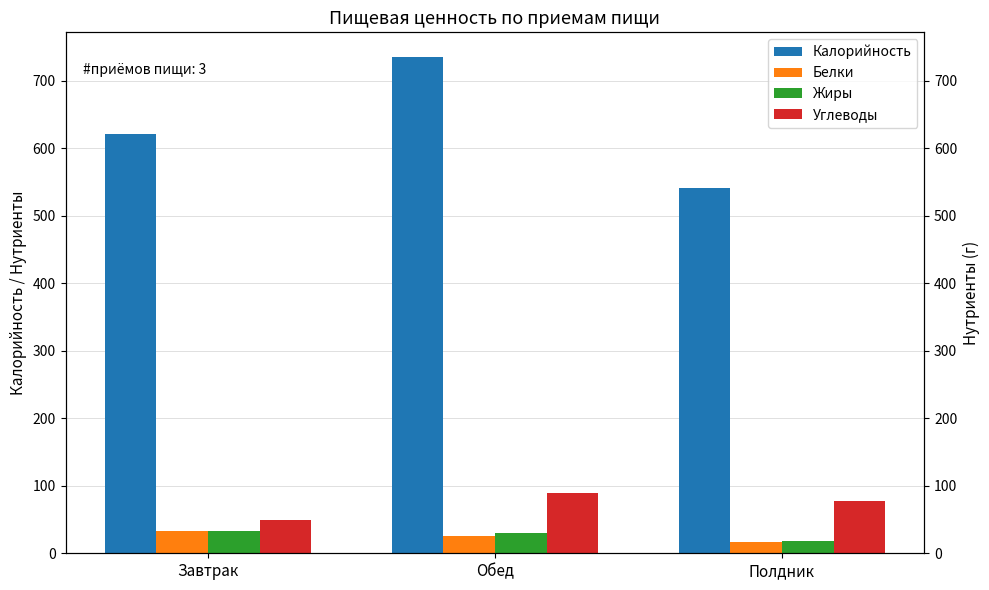

What are all the series names shown in the legend?

Калорийность, Белки, Жиры, Углеводы